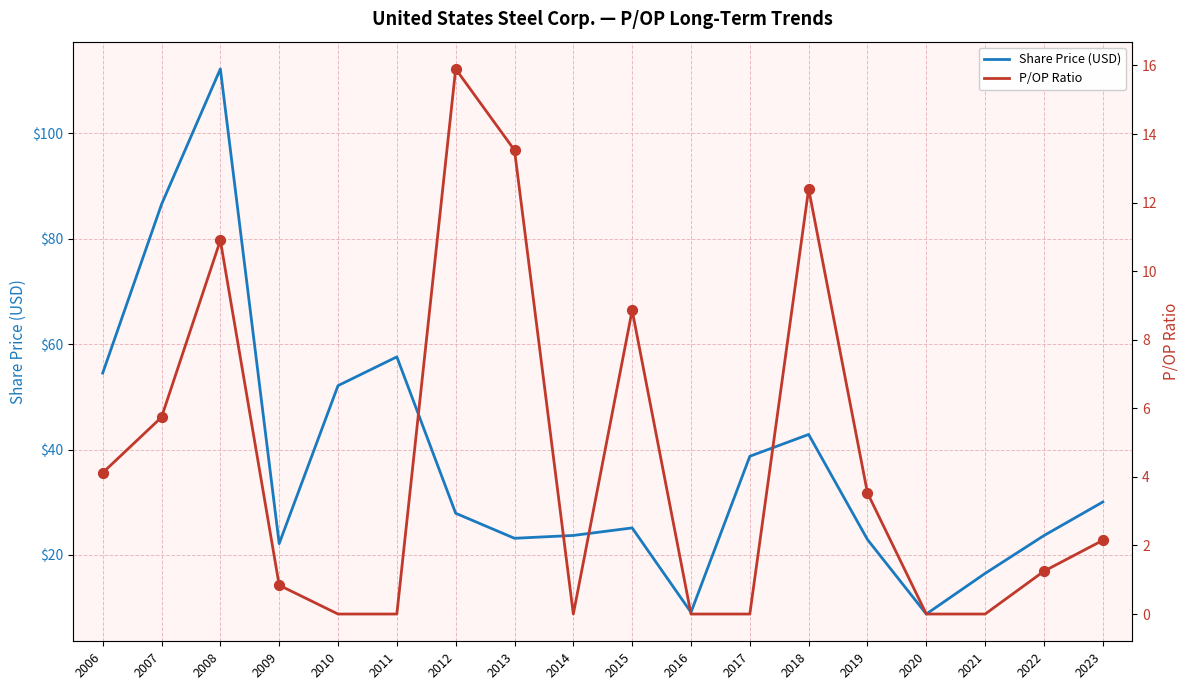

What are all the series names shown in the legend?

Share Price (USD), P/OP Ratio